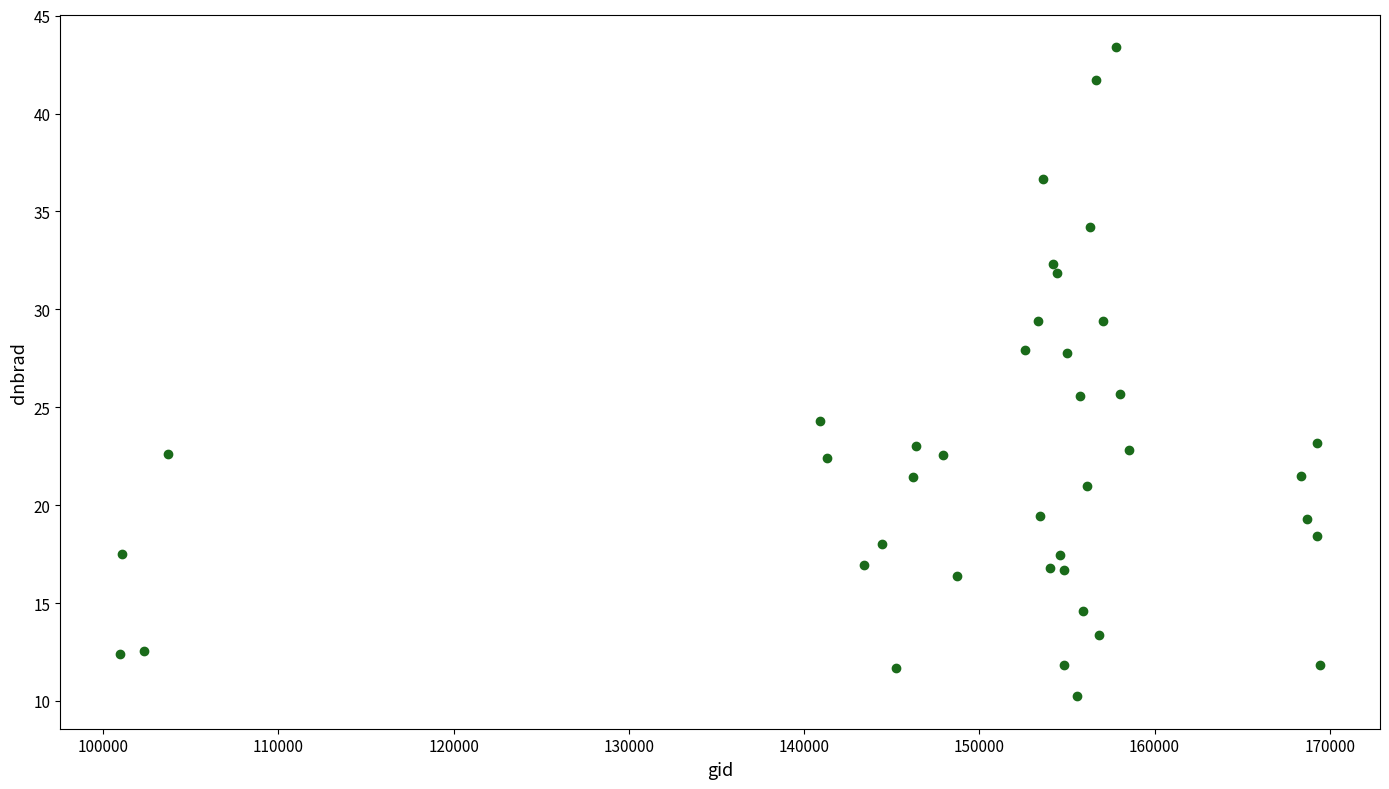

What is the range of X values (max minus min)?

68462.0